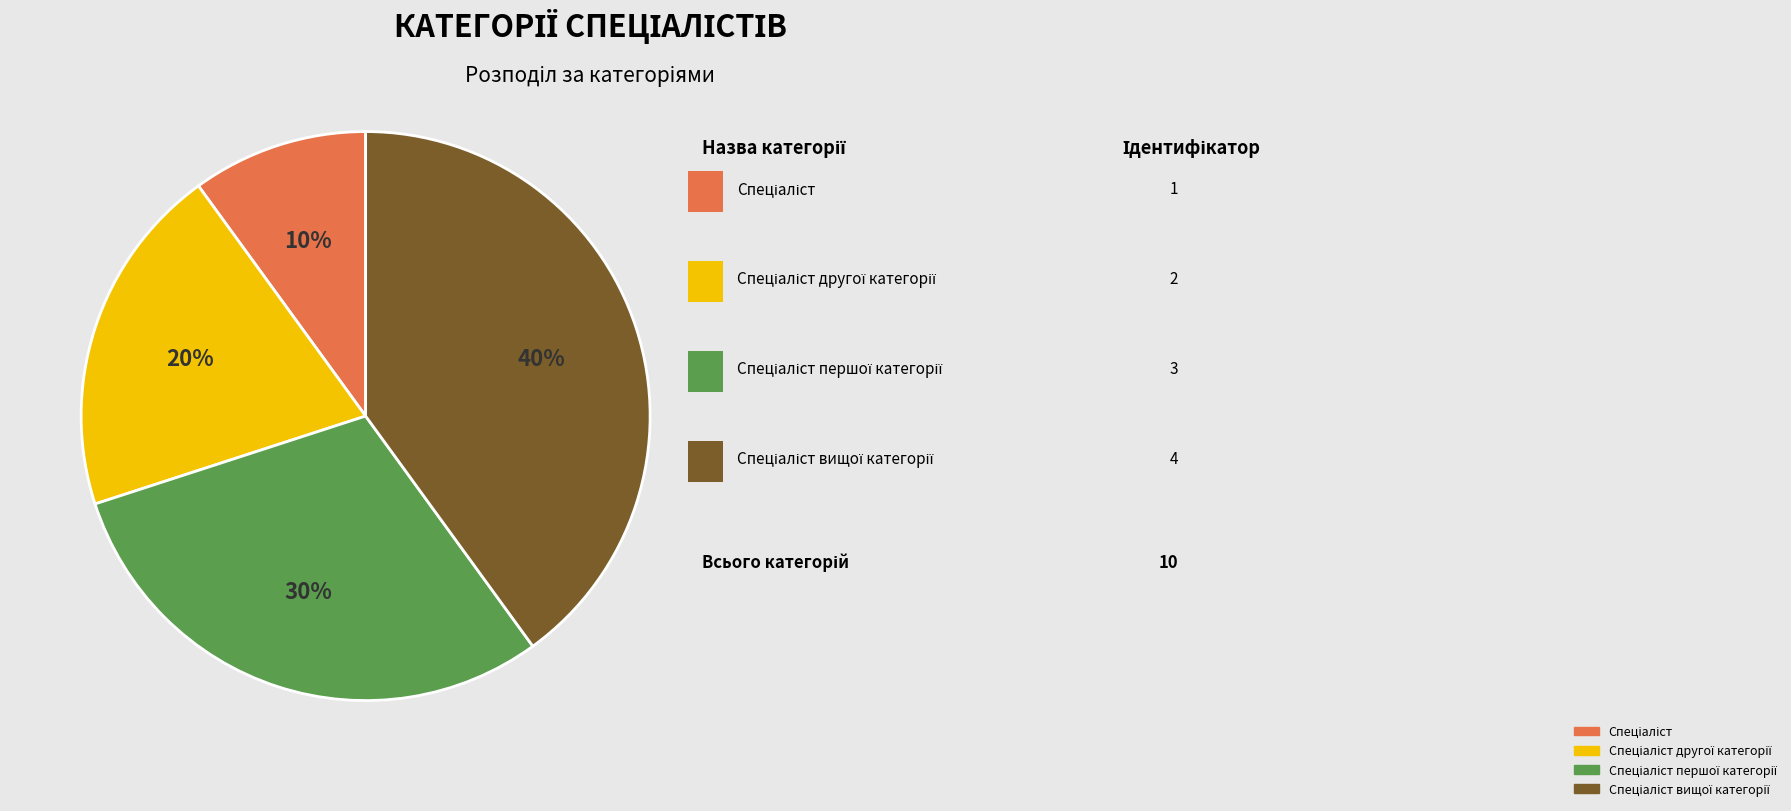

Count the number of slices in the pie.

4